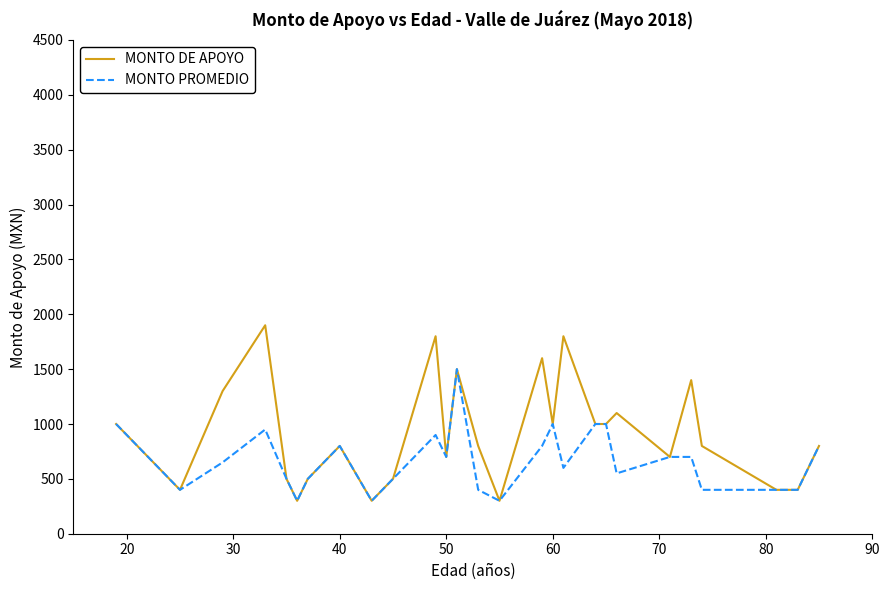

Rank the series by their maximum value, from lowest to highest.

MONTO PROMEDIO, MONTO DE APOYO